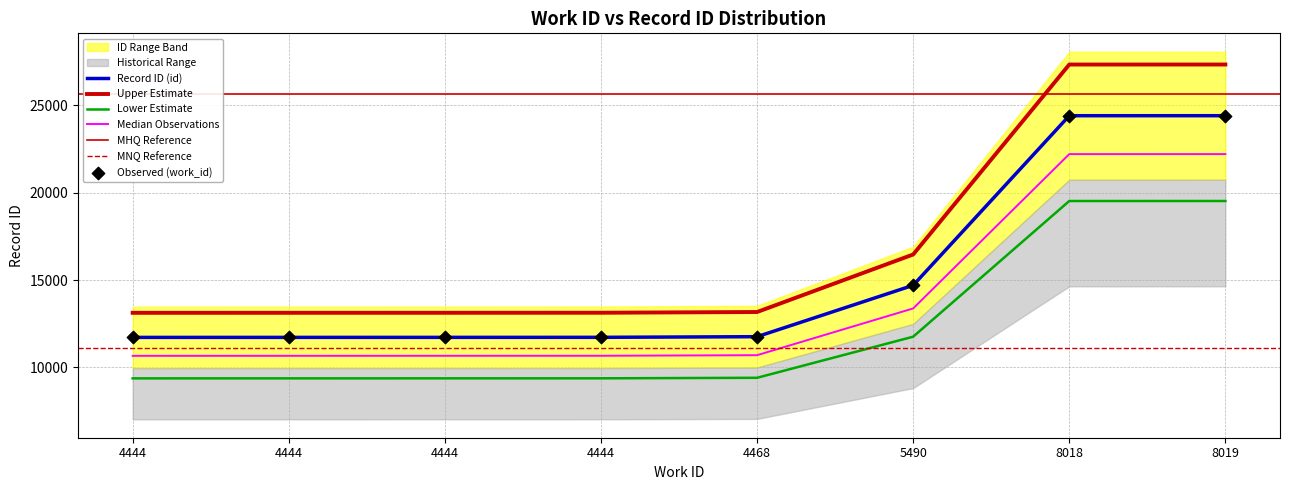

Between 4468 and 8019, which is larger?

8019